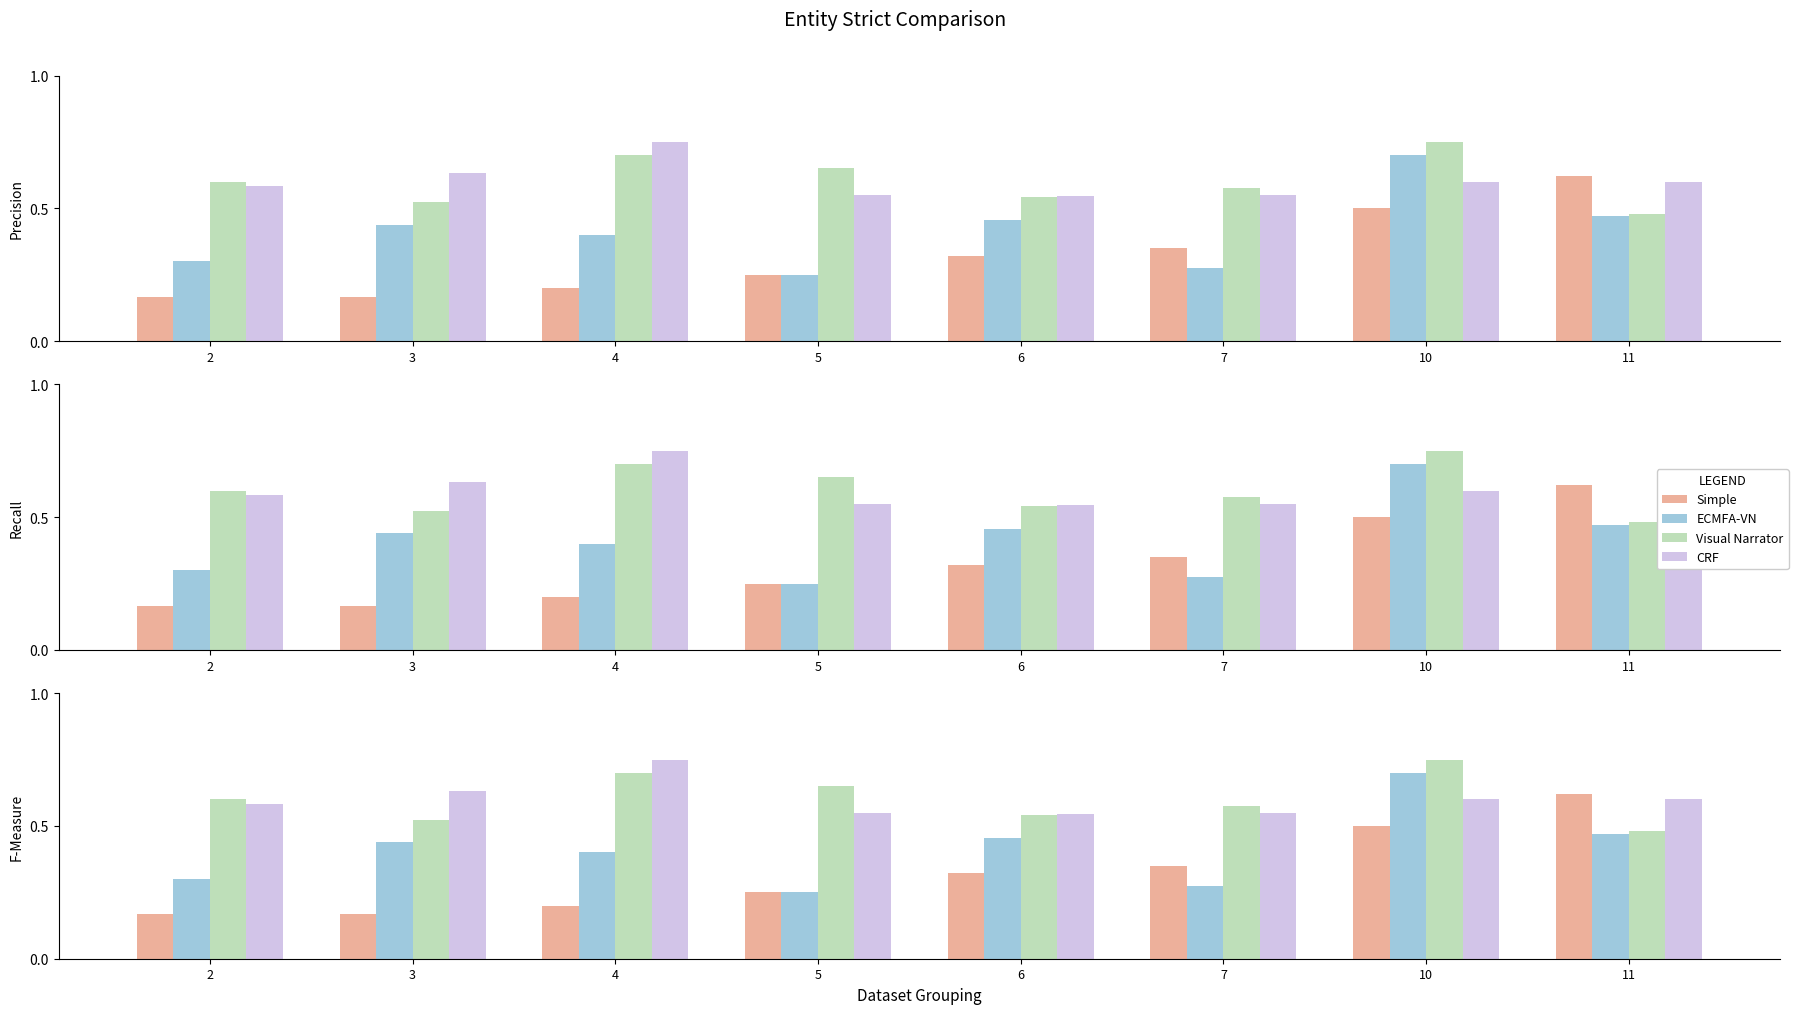

What is the total value across all series at 4?

2.0